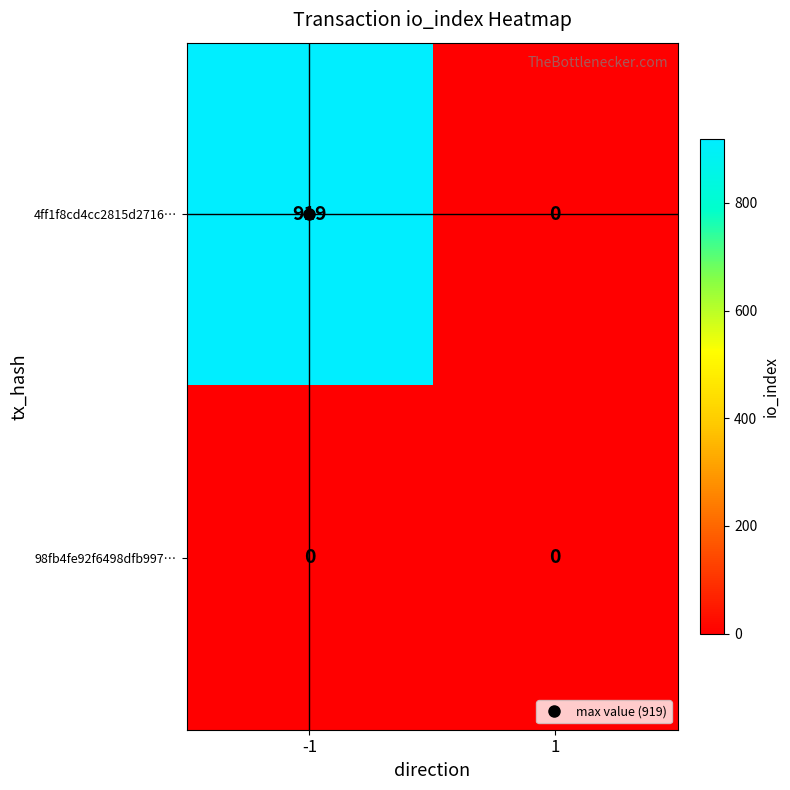

Which series has the largest range (max minus min)?

4ff1f8cd4cc2815d2716…